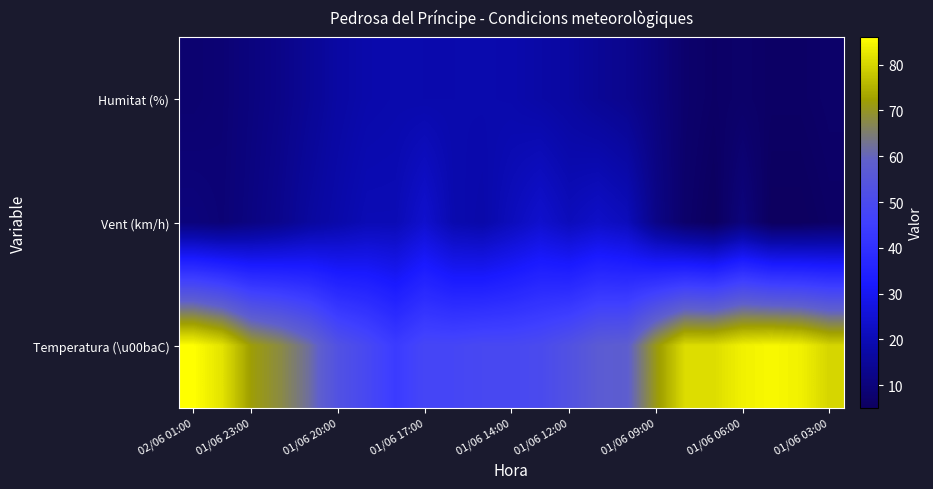

What is the minimum value shown in the chart?

5.0